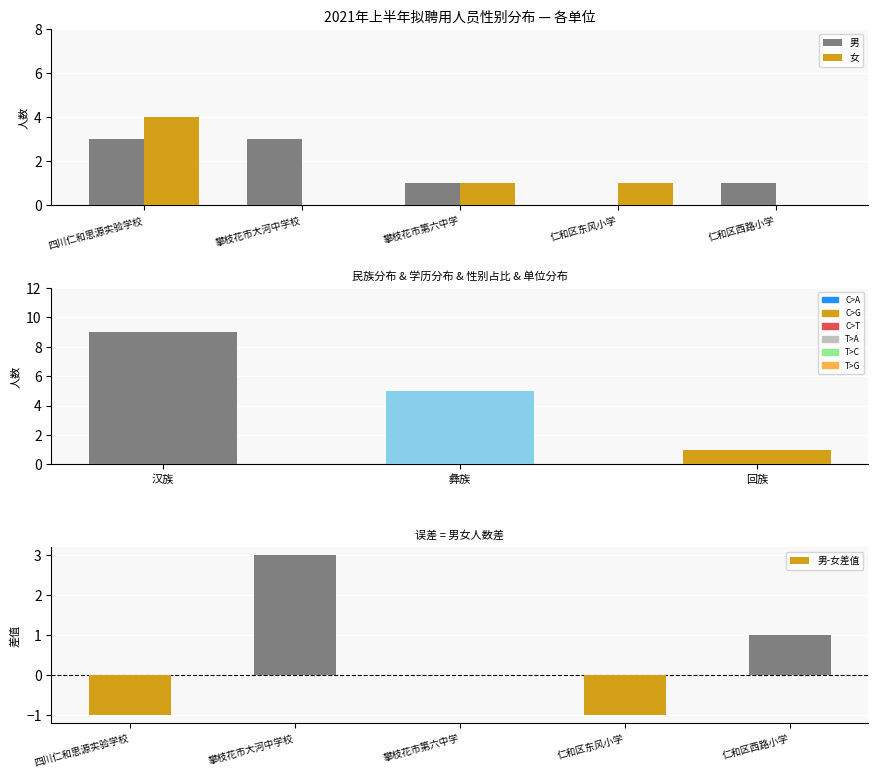

Count the number of data series in this chart.

3